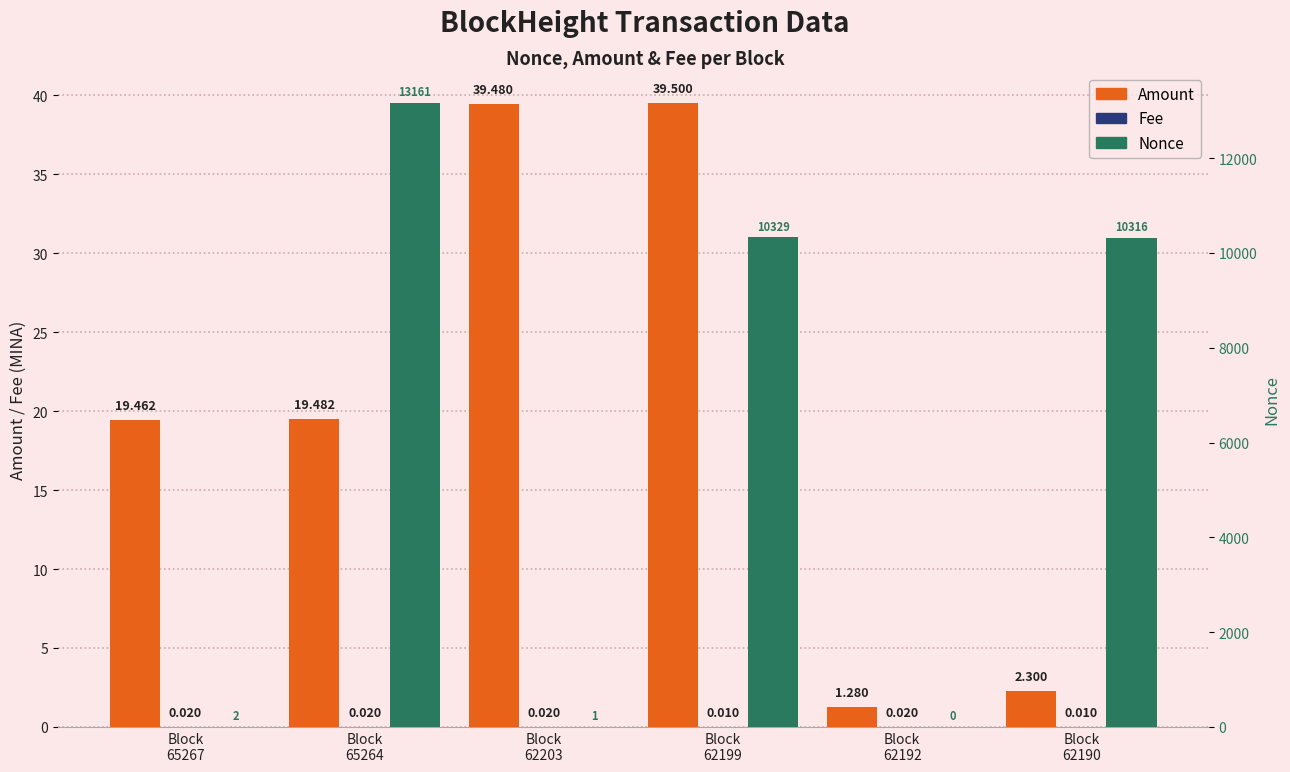

The value of Fee at Block
62192 is 0.0. True or false?

True